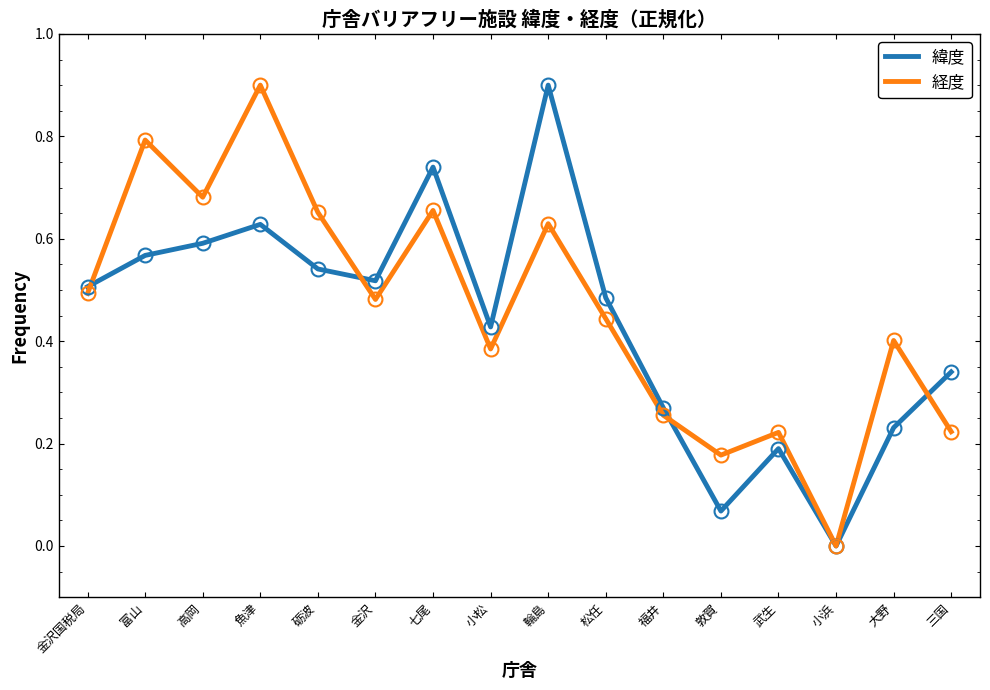

Which series has the largest total across all categories?

経度